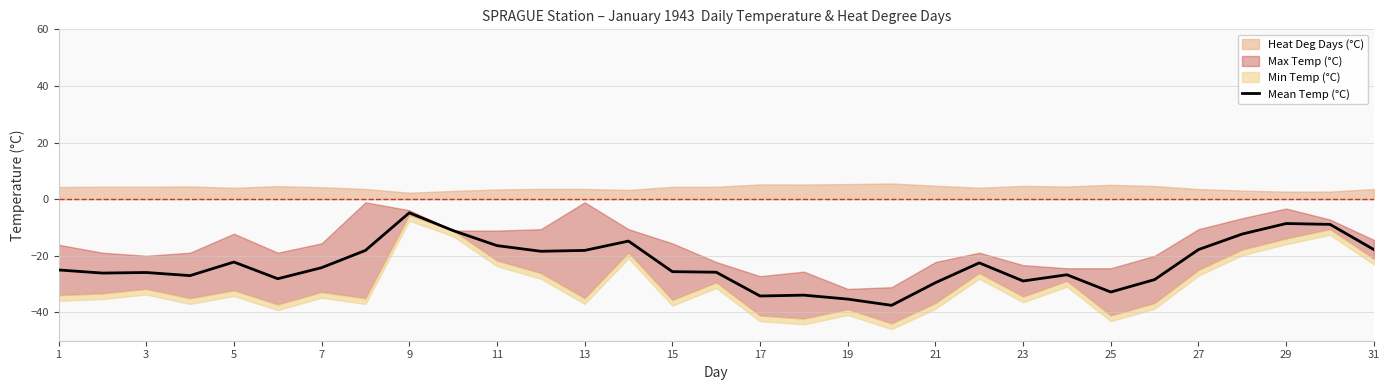

The Mean Temp (°C) series shows -4.8 at 31. True or false?

False